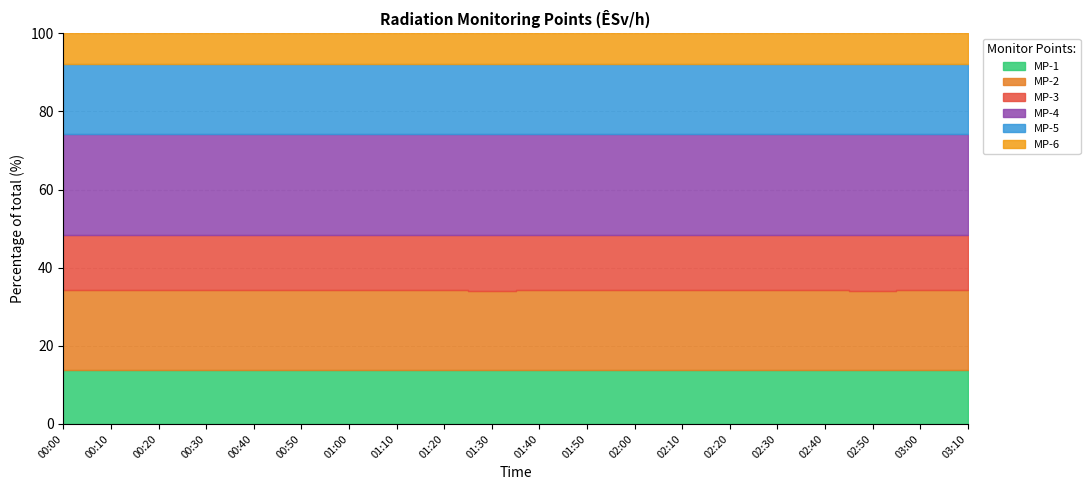

What is the total value across all series at 00:20?

6.0